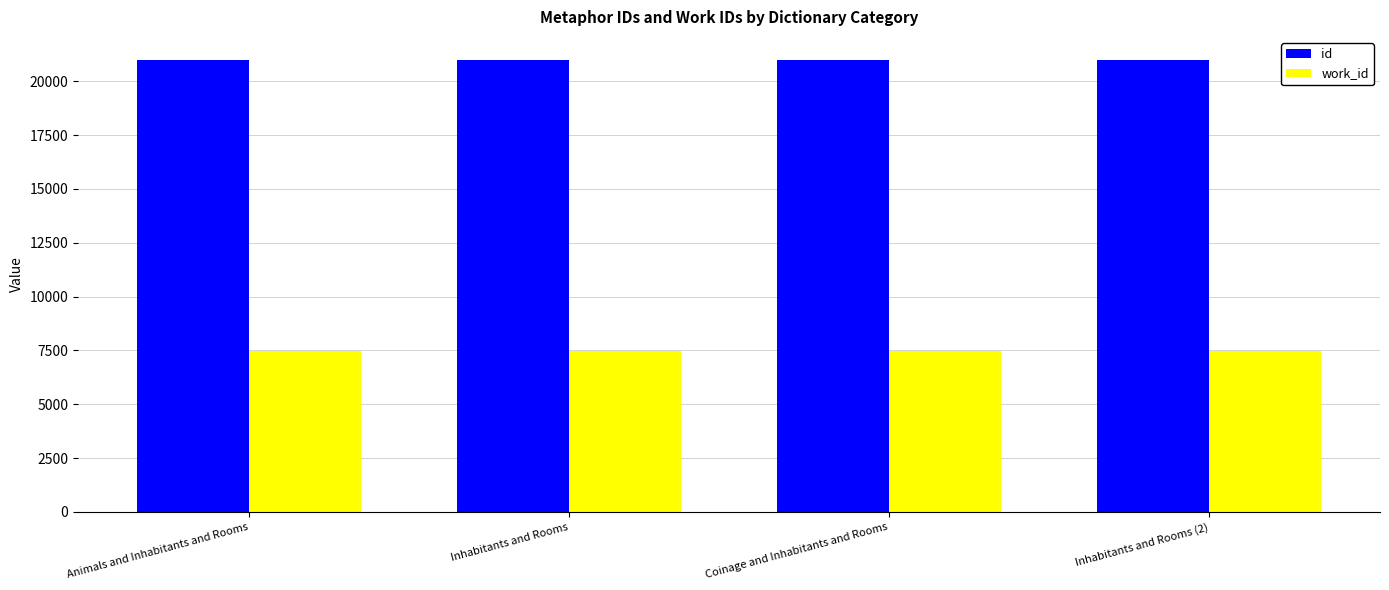

What is the sum of the id values at Inhabitants and Rooms and Animals and Inhabitants and Rooms?

41989